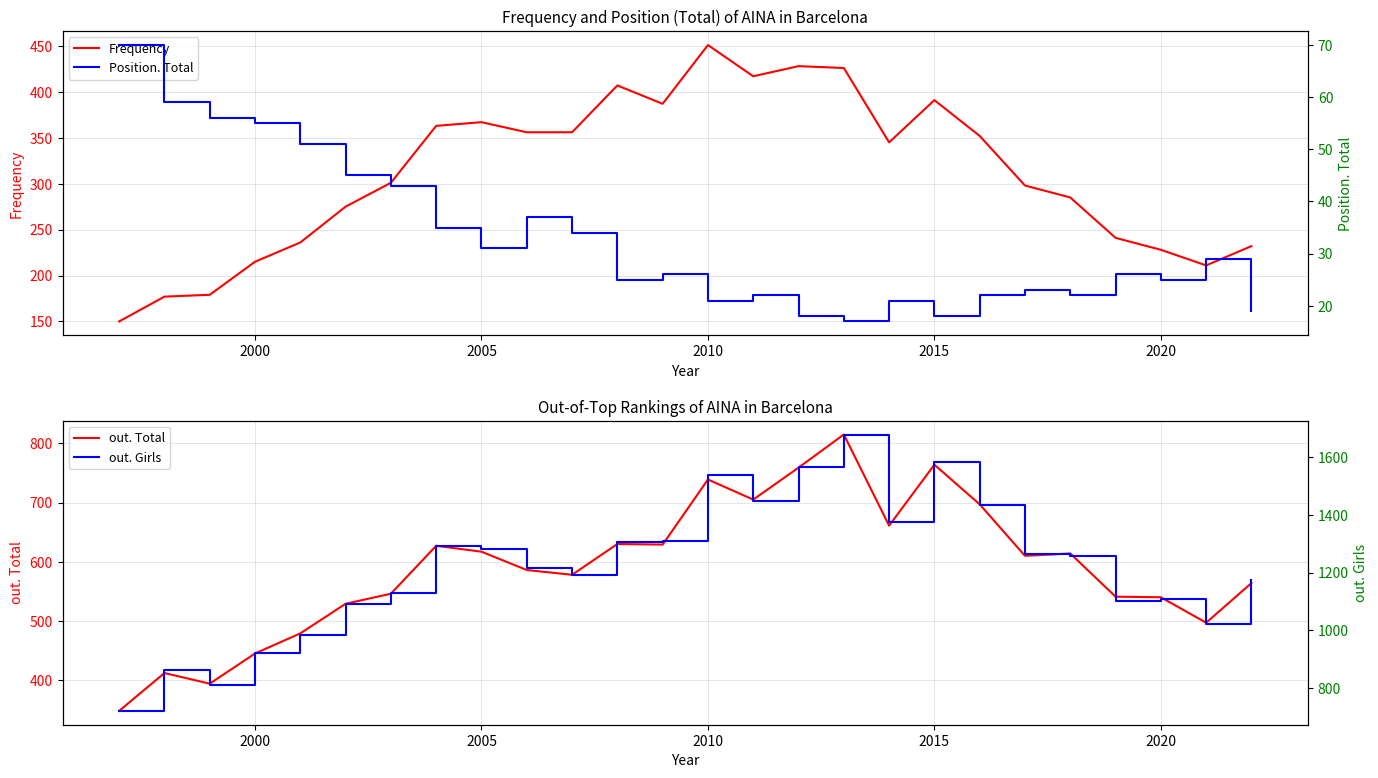

What is the difference between the second highest and second lowest values in the out. Total series?

370